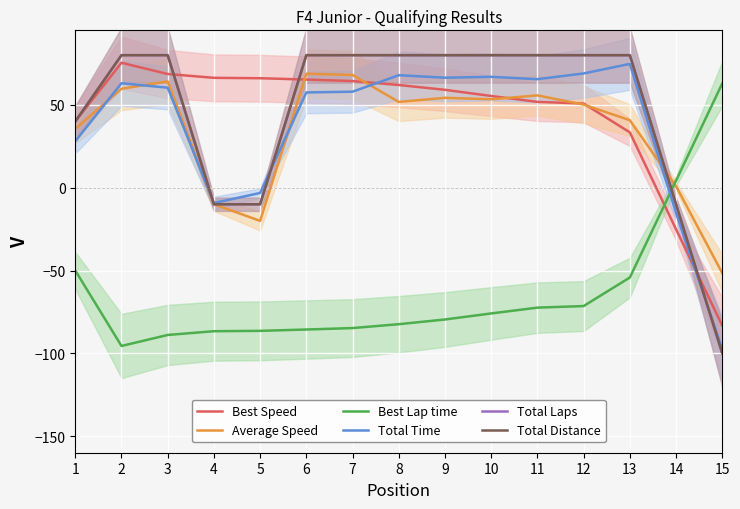

How many values in the Total Distance series are below 79?

5